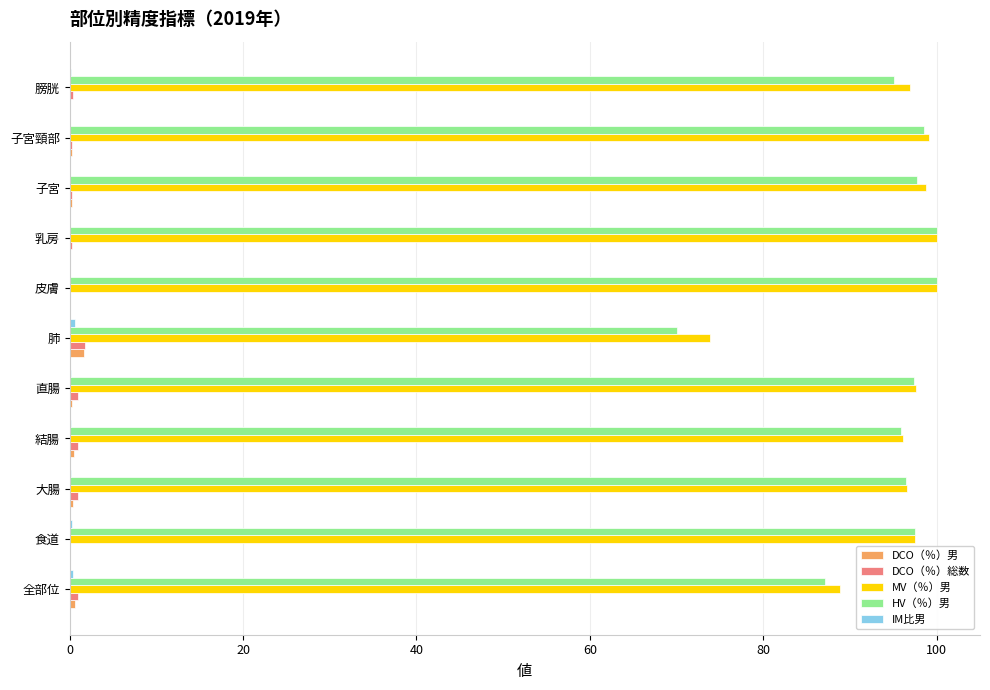

Is the value of MV（％）男 at 膀胱 greater than the value of DCO（％）総数 at 大腸?

Yes